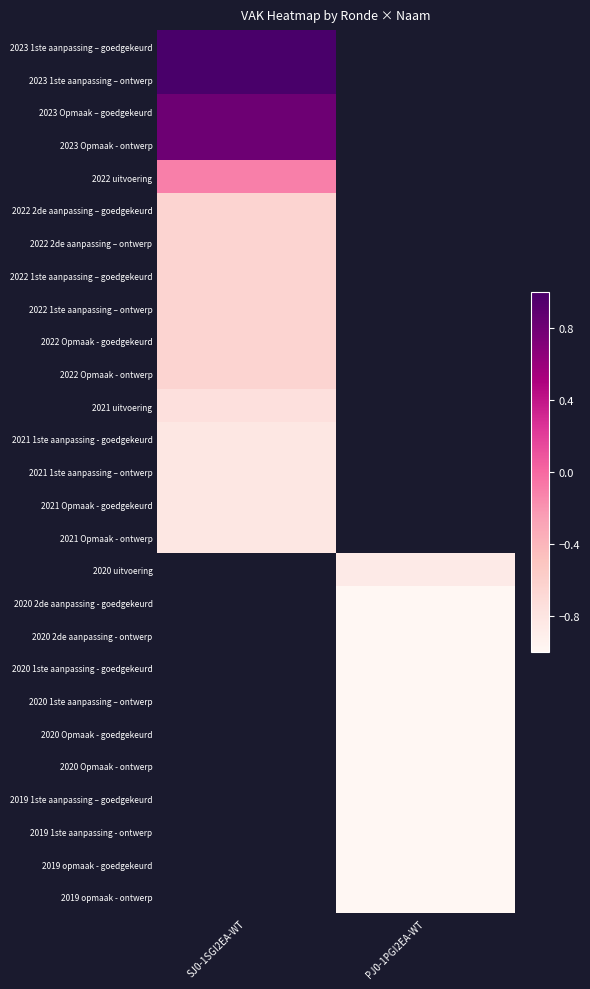

Which category has the highest value across all series?

SJ0-1SGI2EA-WT